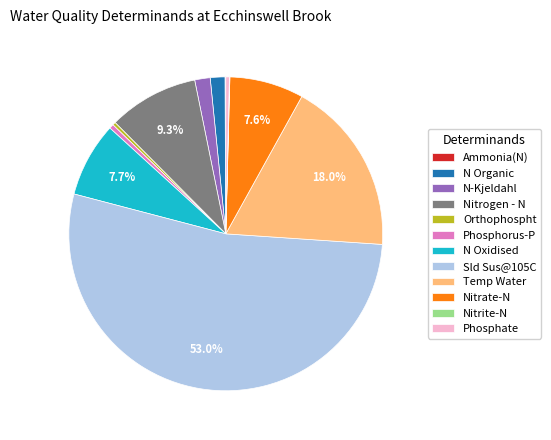

What is the largest slice in the pie chart?

Sld Sus@105C